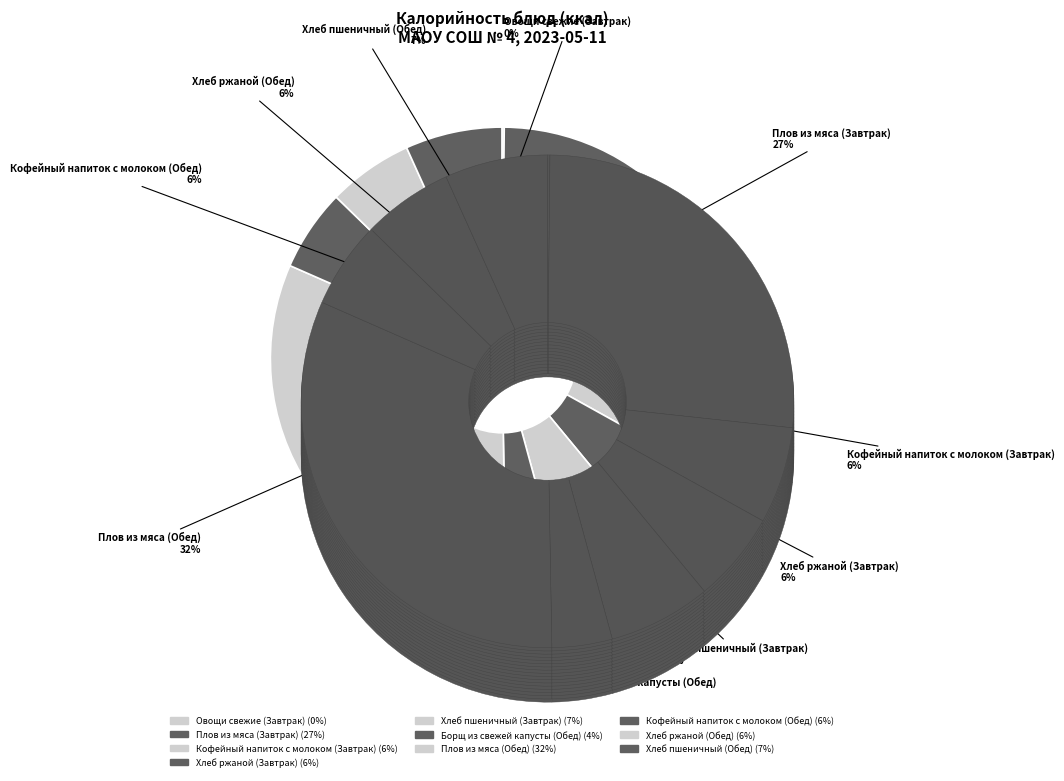

What is the ratio of the value at Кофейный напиток с молоком (Обед) to the value at Борщ из свежей капусты (Обед)?

1.4